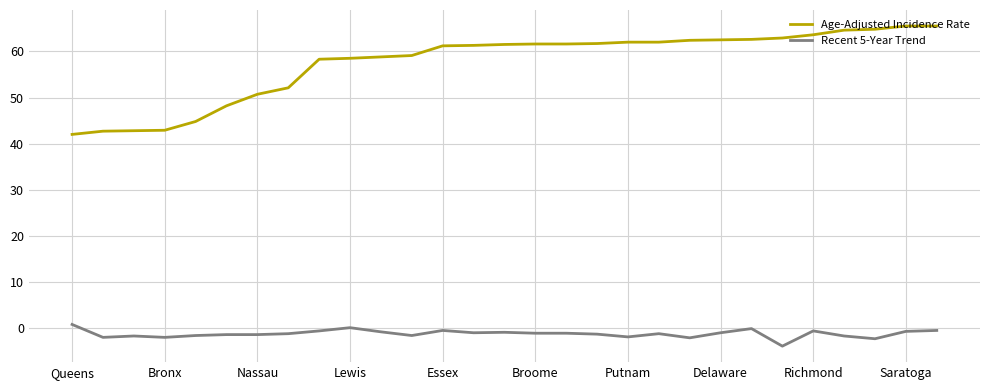

Rank the series by their maximum value, from highest to lowest.

Age-Adjusted Incidence Rate, Recent 5-Year Trend